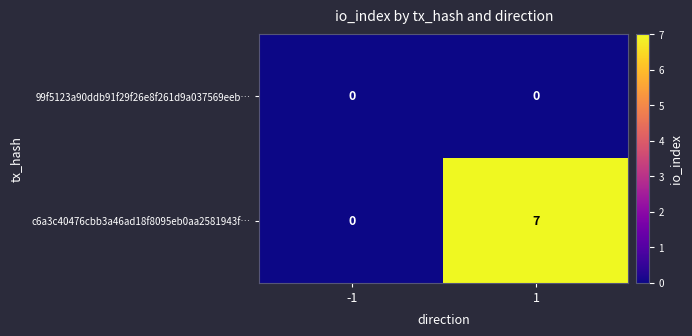

What is the spread (max minus min) of values at 1?

7